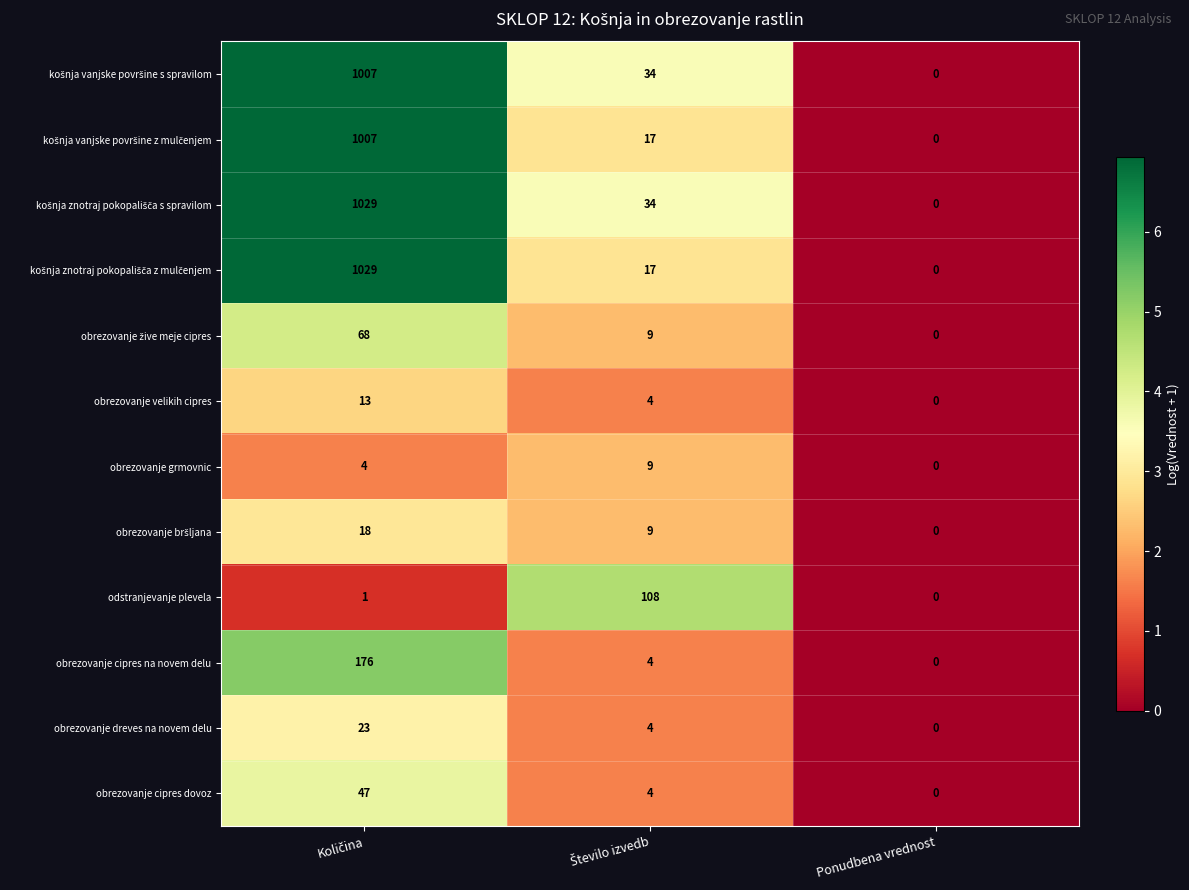

Which category has the lowest value in the obrezovanje cipres na novem delu series?

Ponudbena vrednost